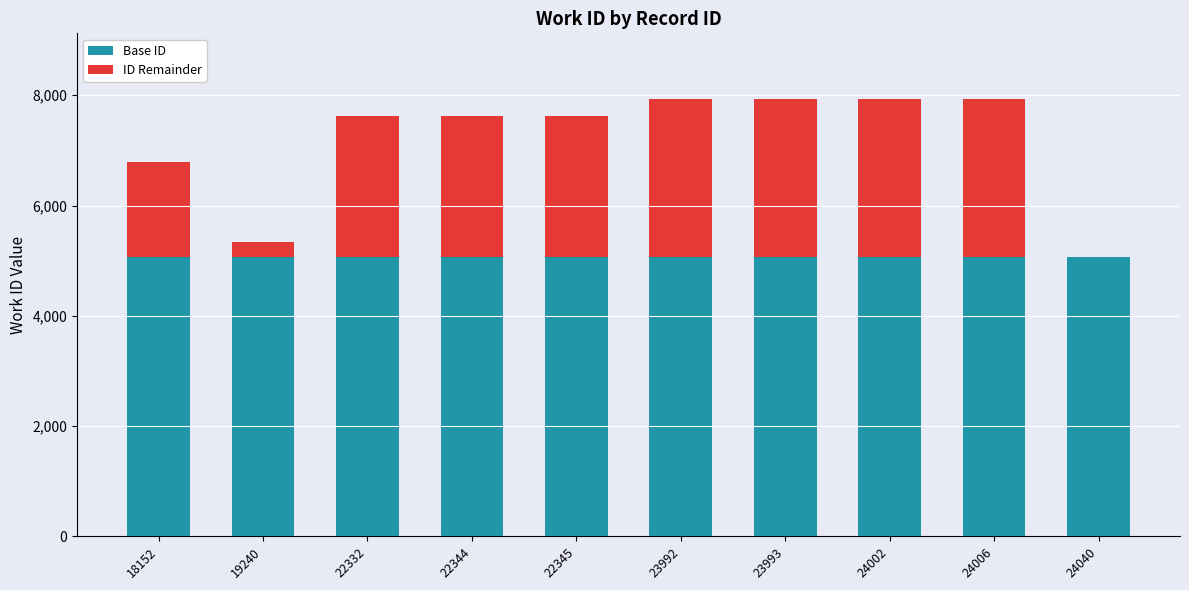

What is the average value of the Base ID series?

5073